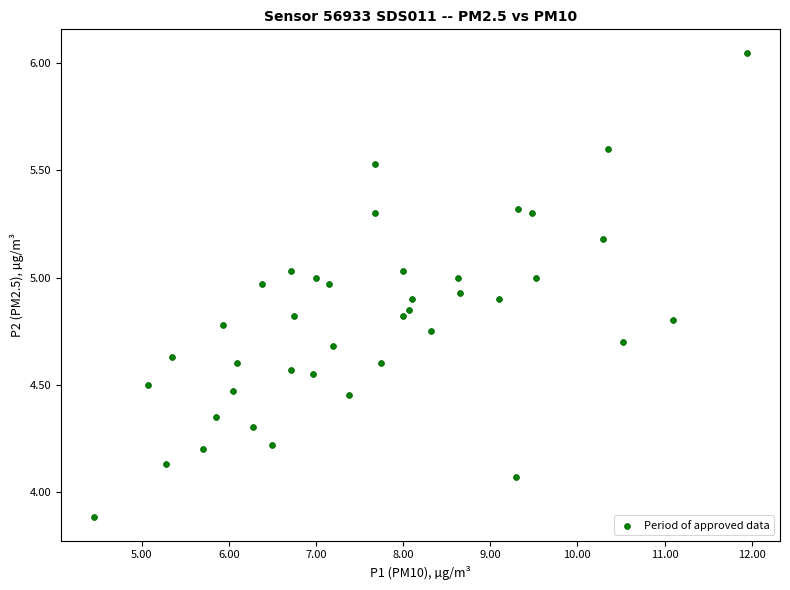

What is the range of X values (max minus min)?

7.5